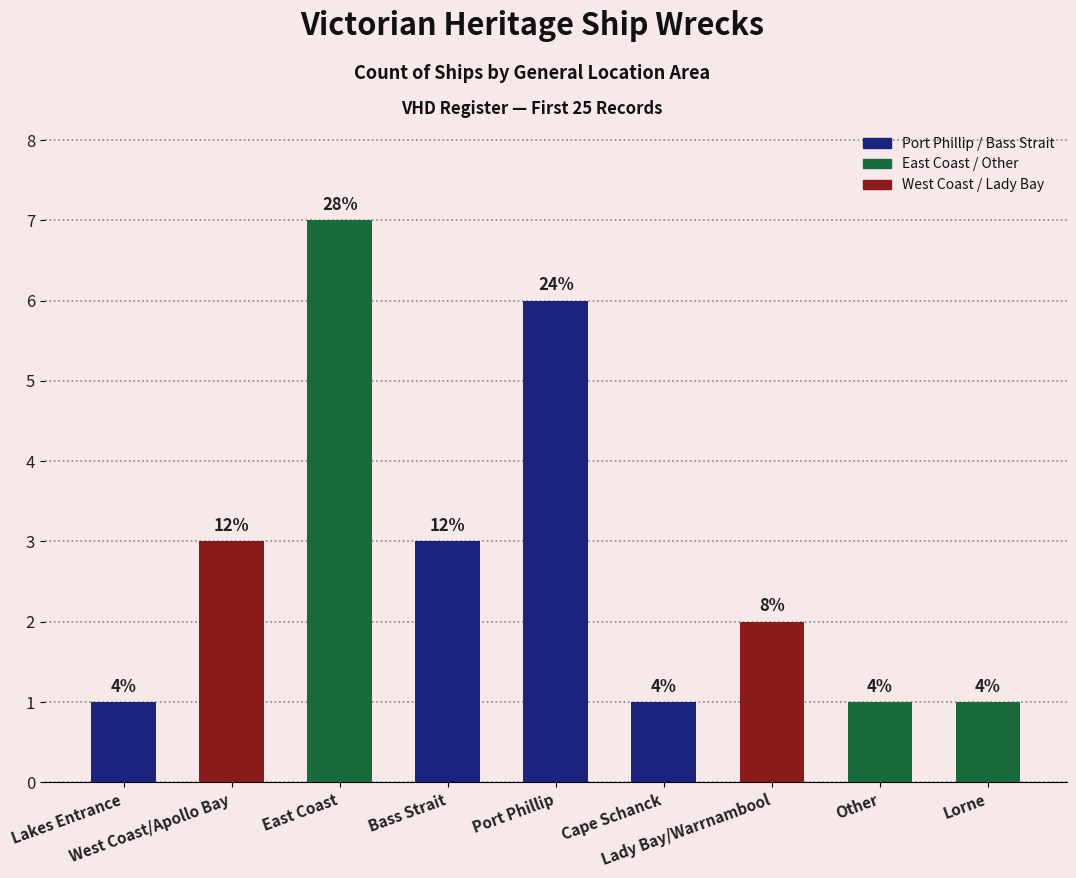

How many bars are there in total?

9